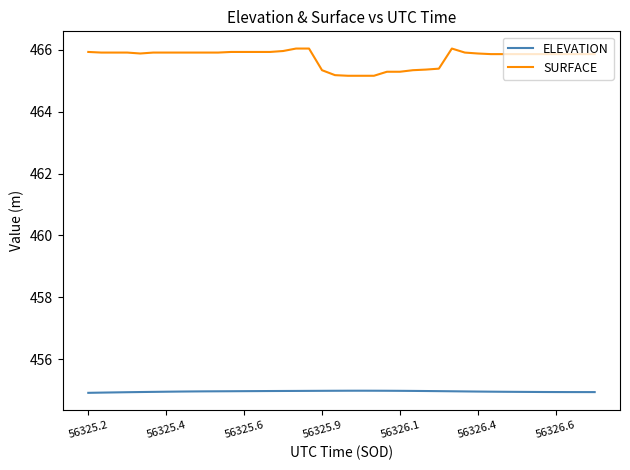

What is the greatest value displayed?

466.0